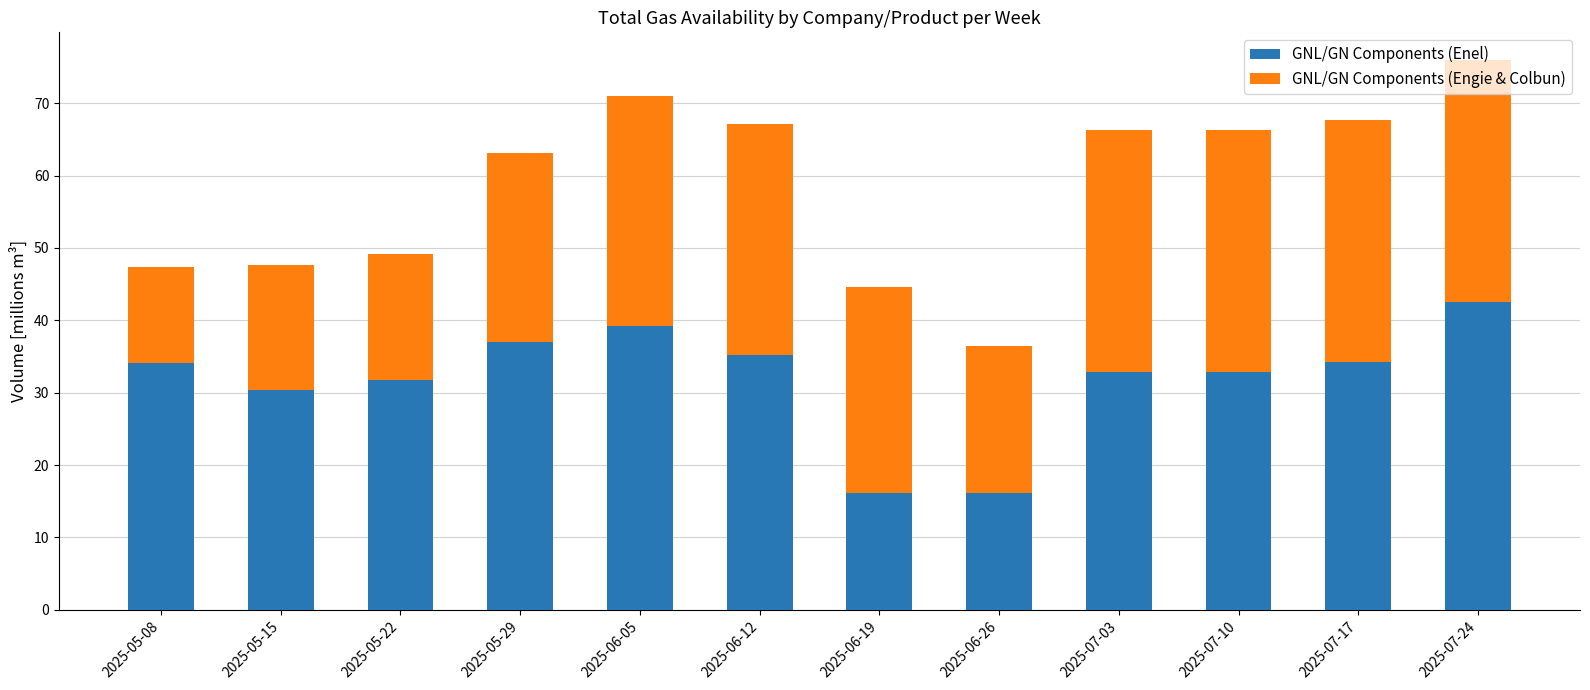

What is the approximate value of GNL/GN Components (Enel) at 2025-05-15?

30.4